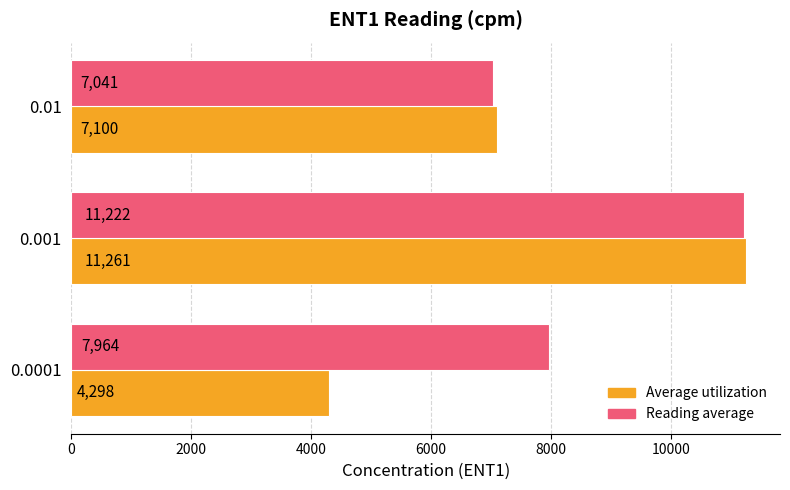

At 0.001, list the series in order from smallest to largest.

Reading average, Average utilization